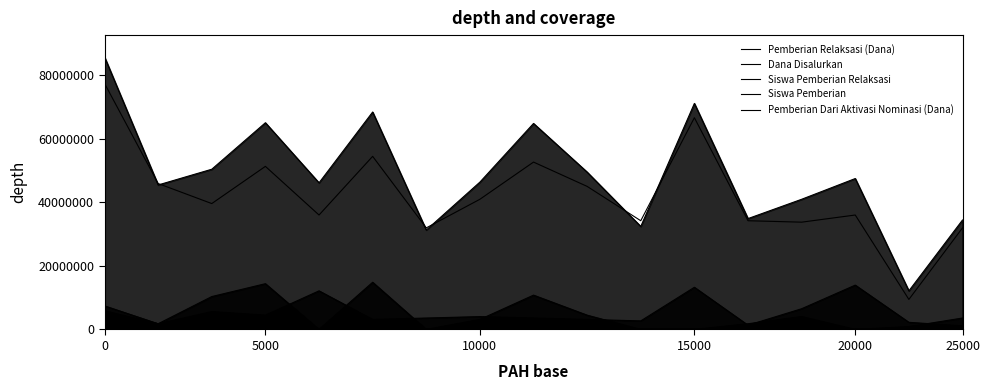

What is the difference between the Pemberian Relaksasi (Dana) values at 12 and 9?

1800000